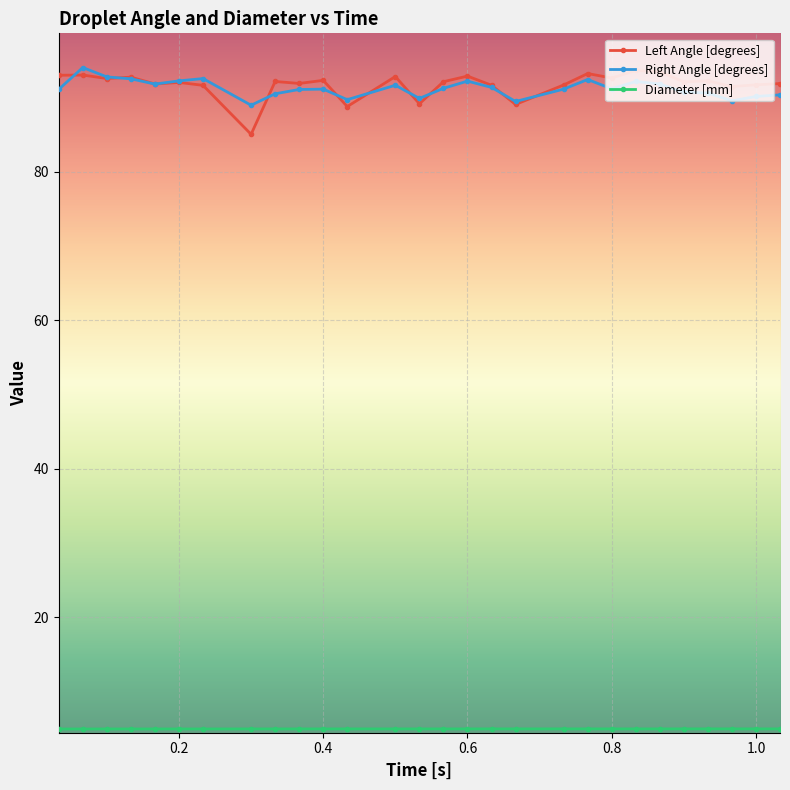

At how many categories does at least one series exceed 74?

28